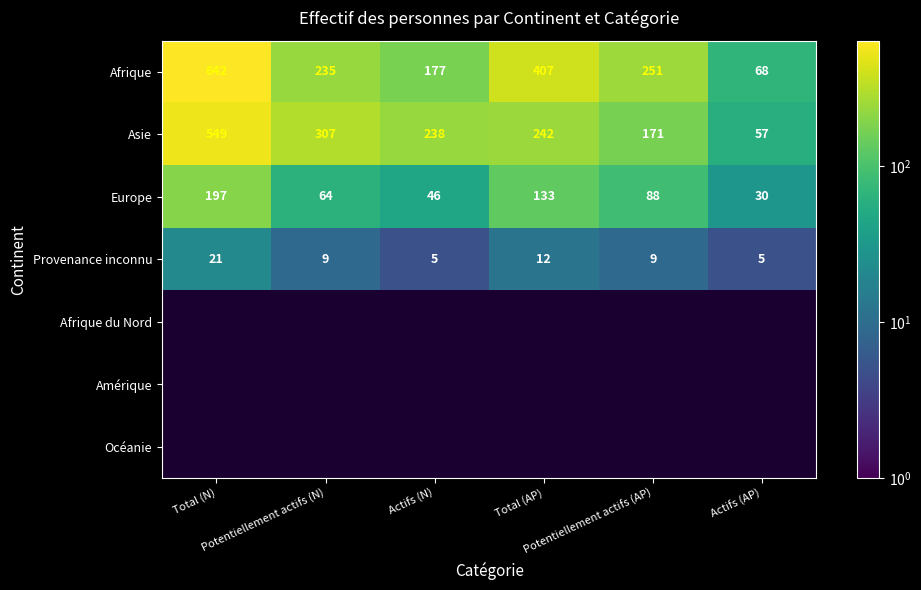

The value of Provenance inconnu at Actifs (AP) is 1.1. True or false?

False